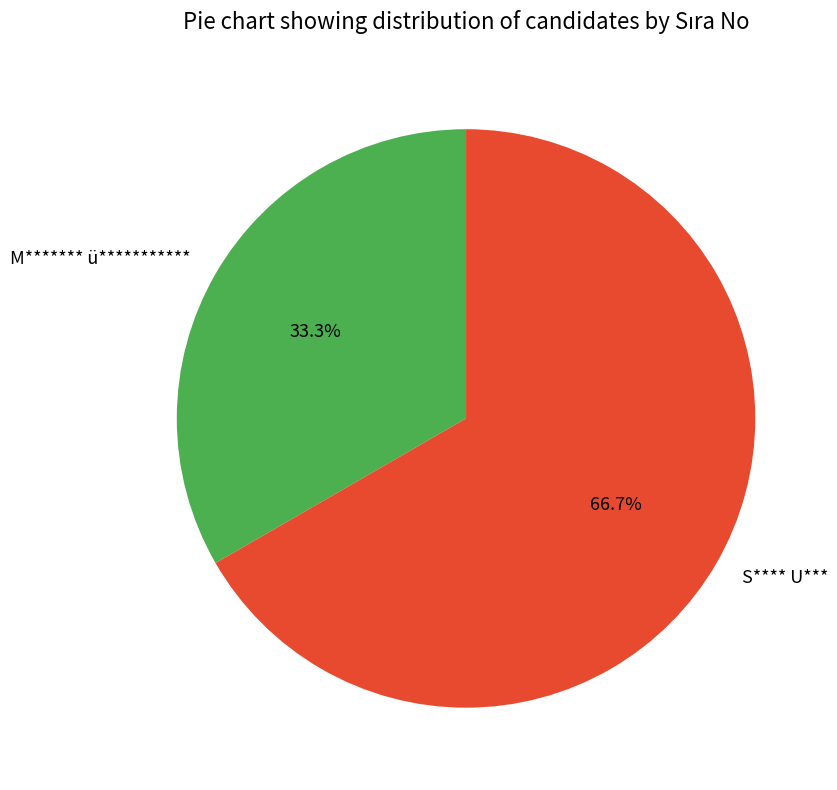

Between S**** U*** and M******* ü***********, which is larger?

S**** U***